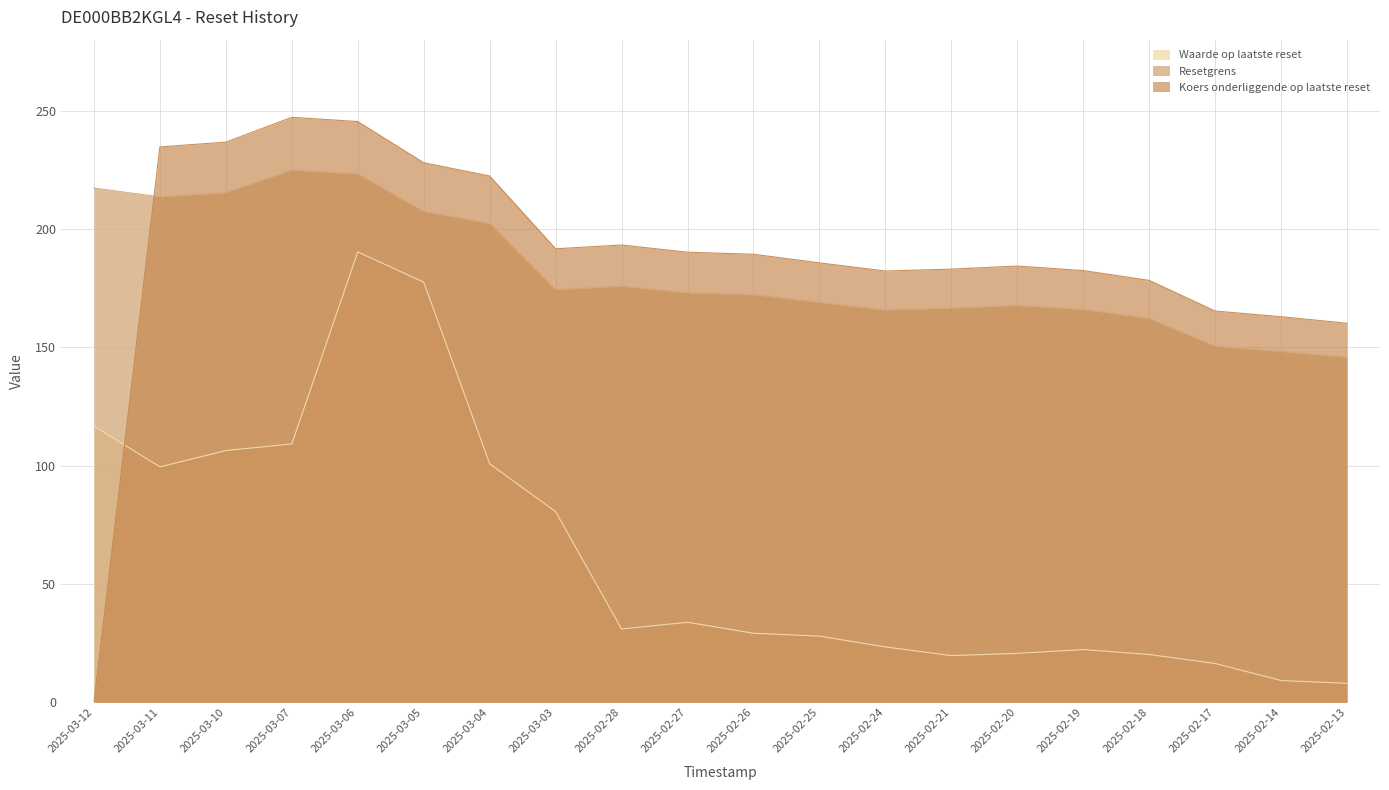

Which series has the largest total across all categories?

Koers onderliggende op laatste reset